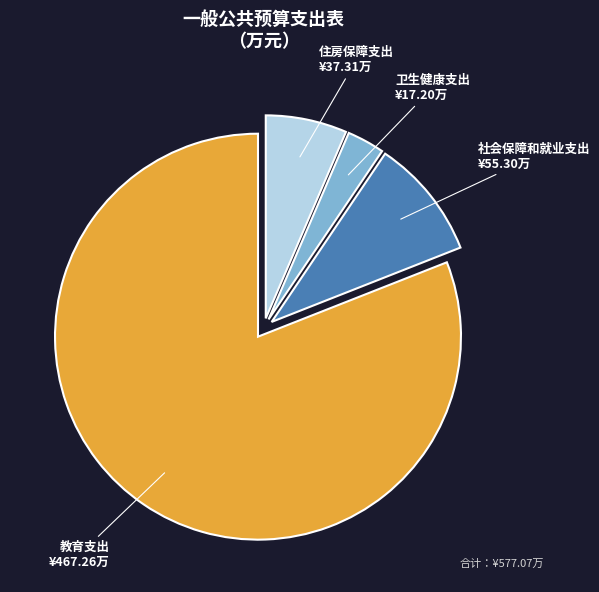

Count the number of slices in the pie.

4